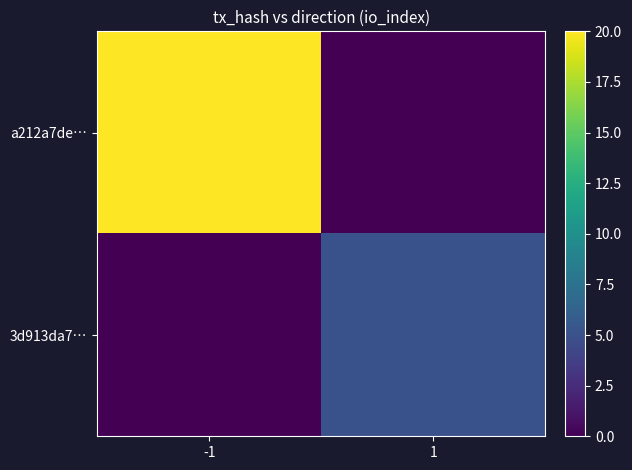

Reading left to right, transcribe all the data shown in this chart.

a212a7de…: -1=20	1=0
3d913da7…: -1=0	1=5